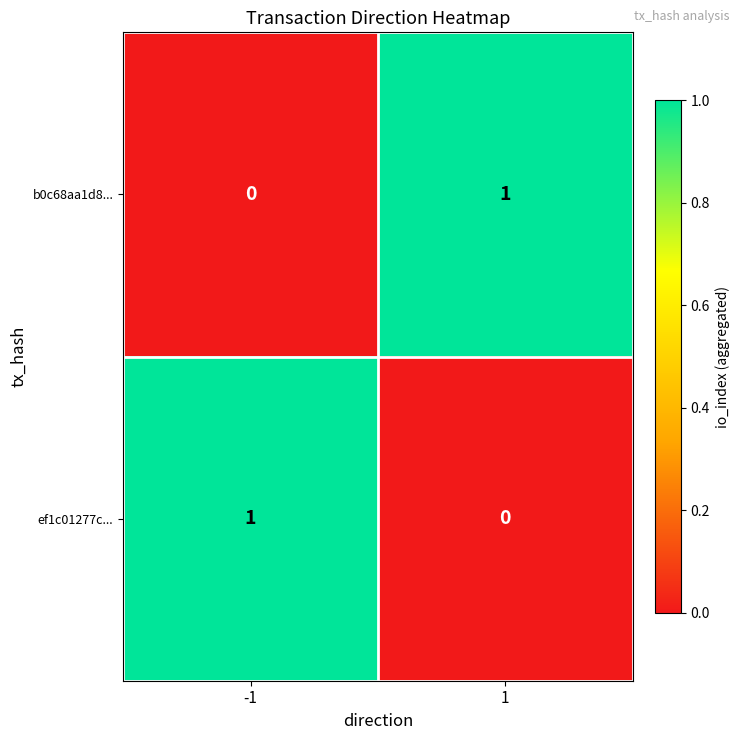

Count the number of categories in the chart.

2